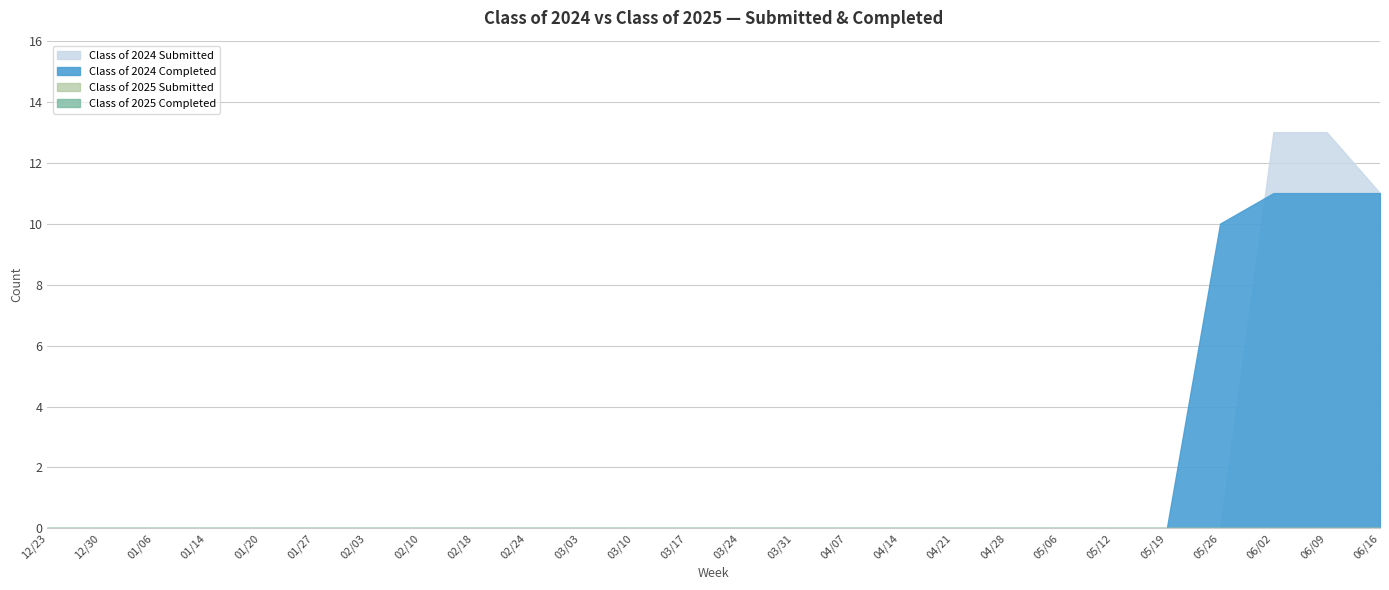

The Class of 2024 Completed series shows 5 at 01/06. True or false?

False